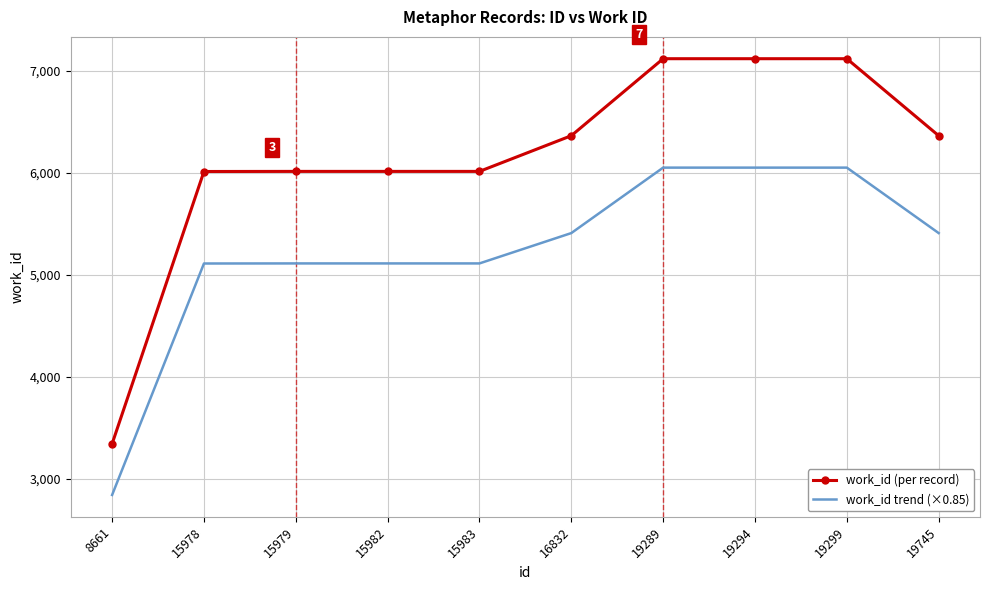

True or false: work_id (per record) and work_id trend (×0.85) intersect in this chart.

False